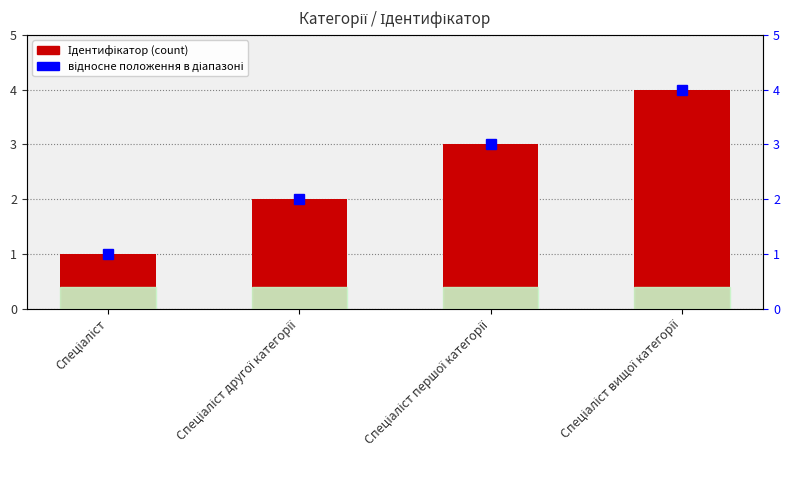

Does the chart contain any negative values?

No